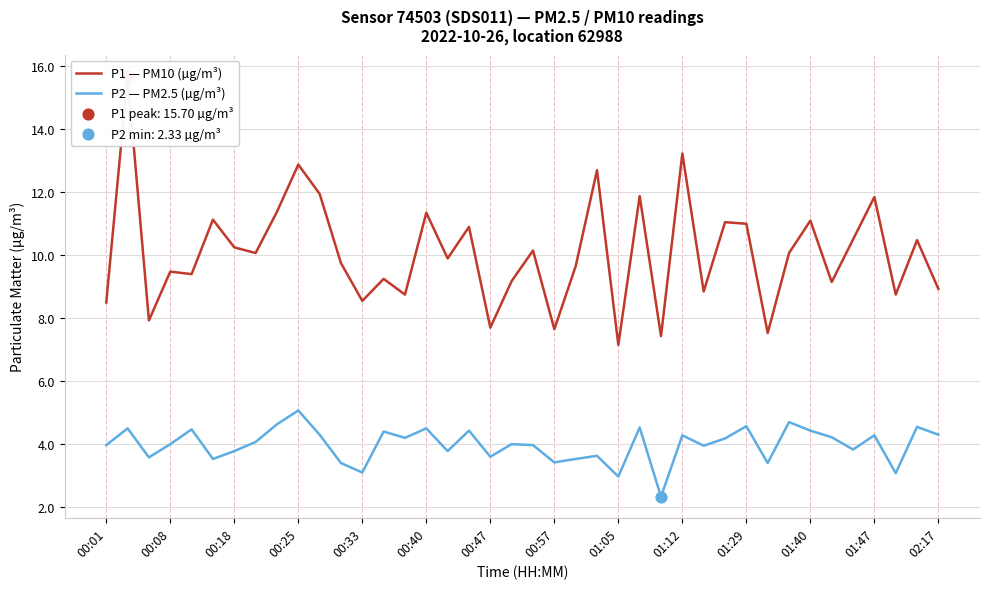

Is it true that P2 — PM2.5 (µg/m³) equals 4.0 at 00:08?

True